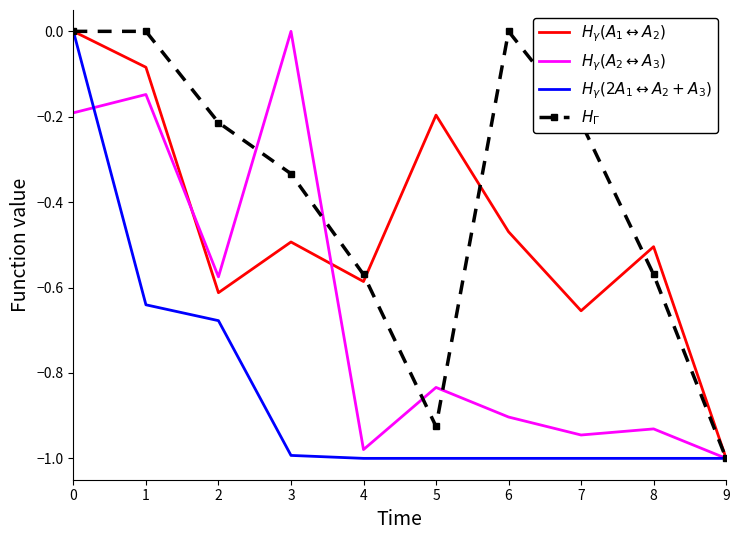

What is the total value across all series at 5?

-3.0